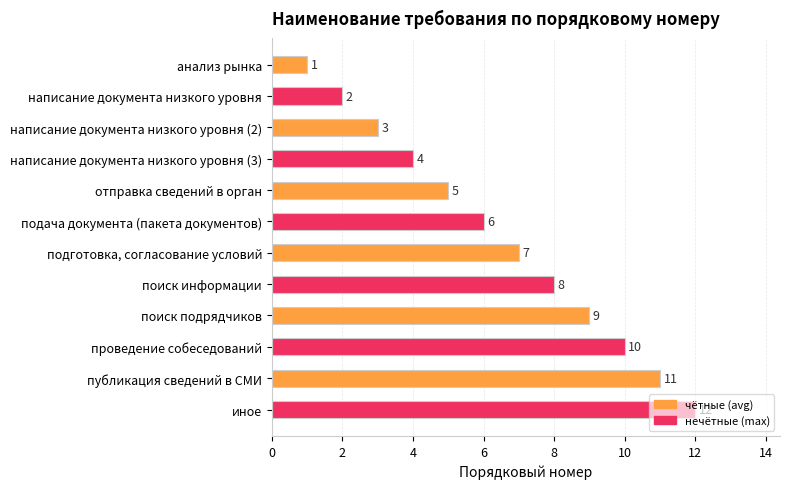

How many series are shown in this chart?

1